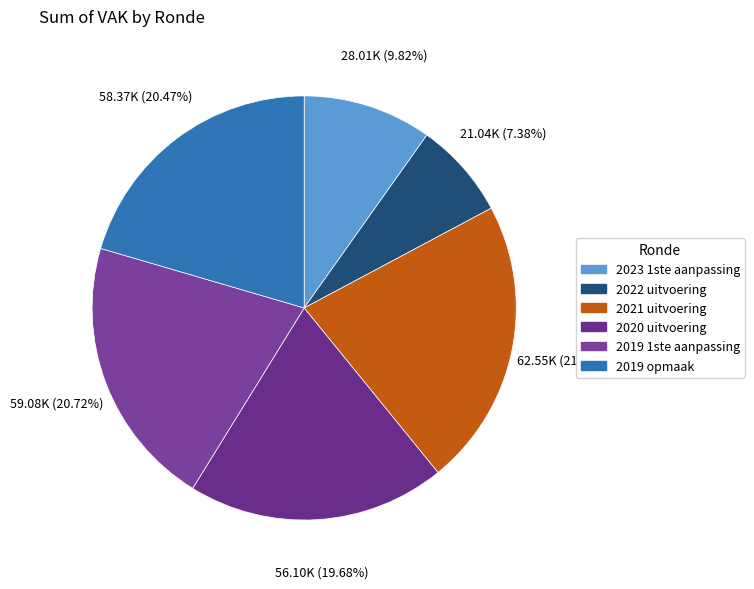

What is the total percentage of 2022 uitvoering and 2019 1ste aanpassing?

28.1%